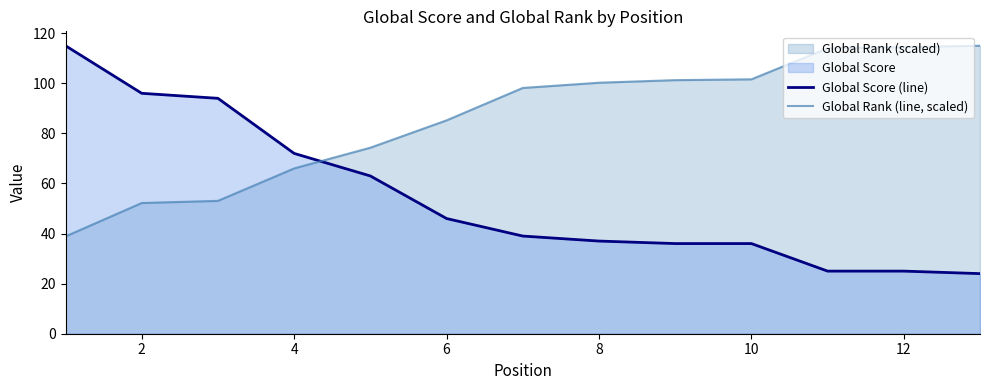

Where is Global Score (line) nearest to the value 69?

4